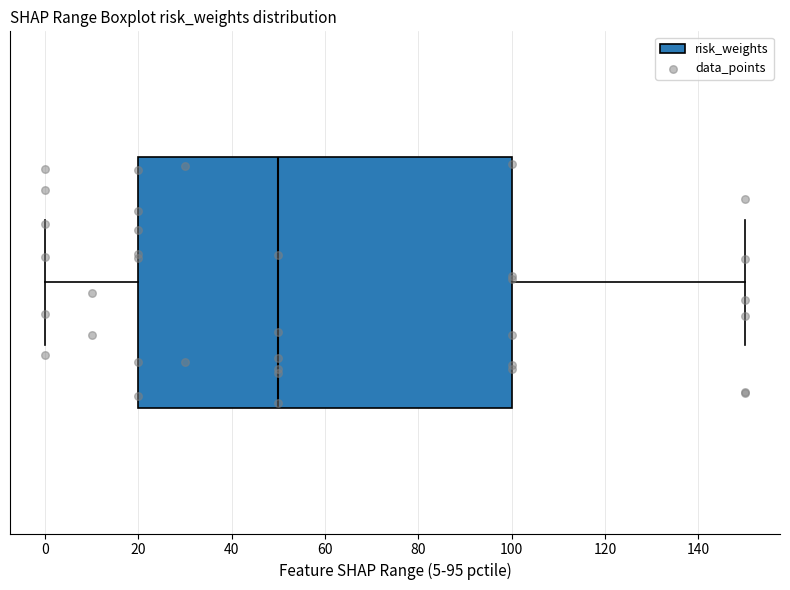

Where does the right whisker of the box end on the x-axis? The values are not printed on the chart, so give them approximately, as read against the axis.

150